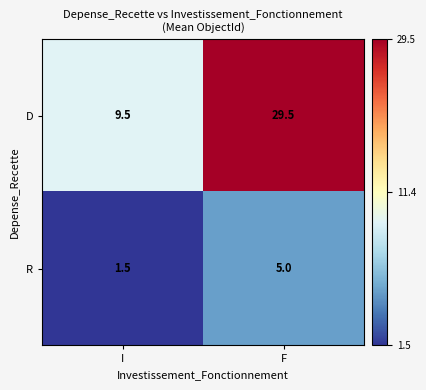

How many series are shown in this chart?

2